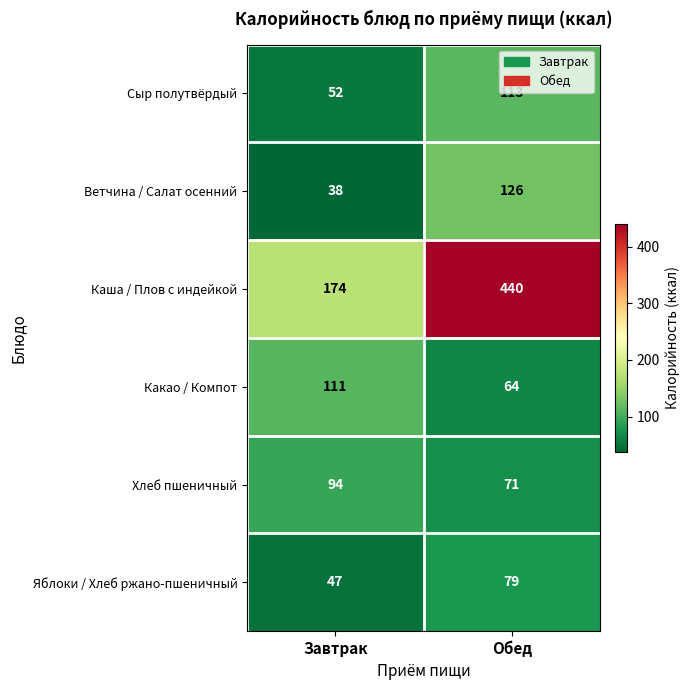

At Завтрак, list the series in order from largest to smallest.

Каша / Плов с индейкой, Какао / Компот, Хлеб пшеничный, Сыр полутвёрдый, Яблоки / Хлеб ржано-пшеничный, Ветчина / Салат осенний